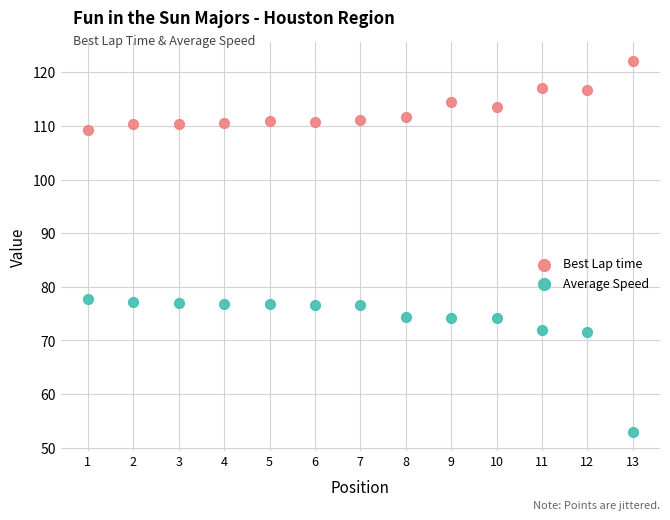

What is the X range (max minus min) for the scatter plot?

12.0